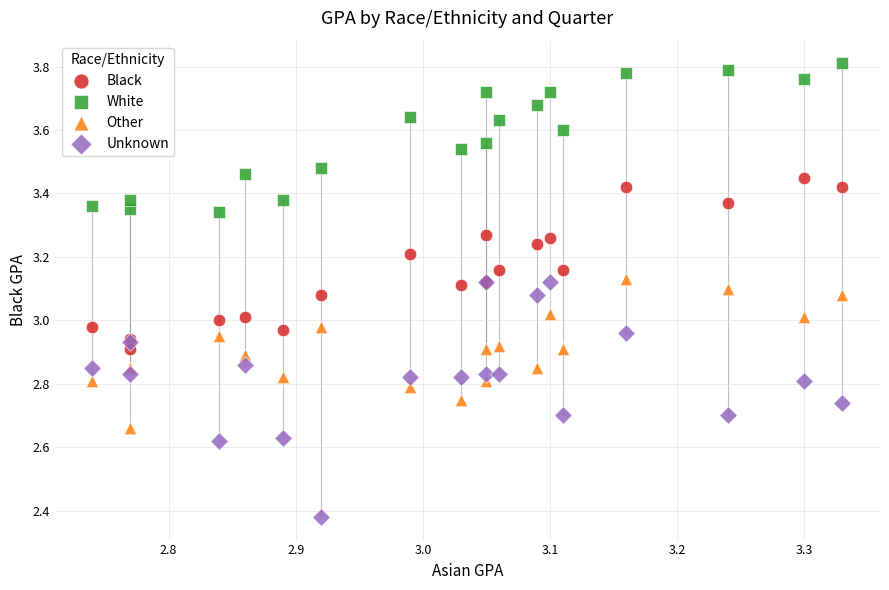

What is the X range (max minus min) for the scatter plot?

0.6